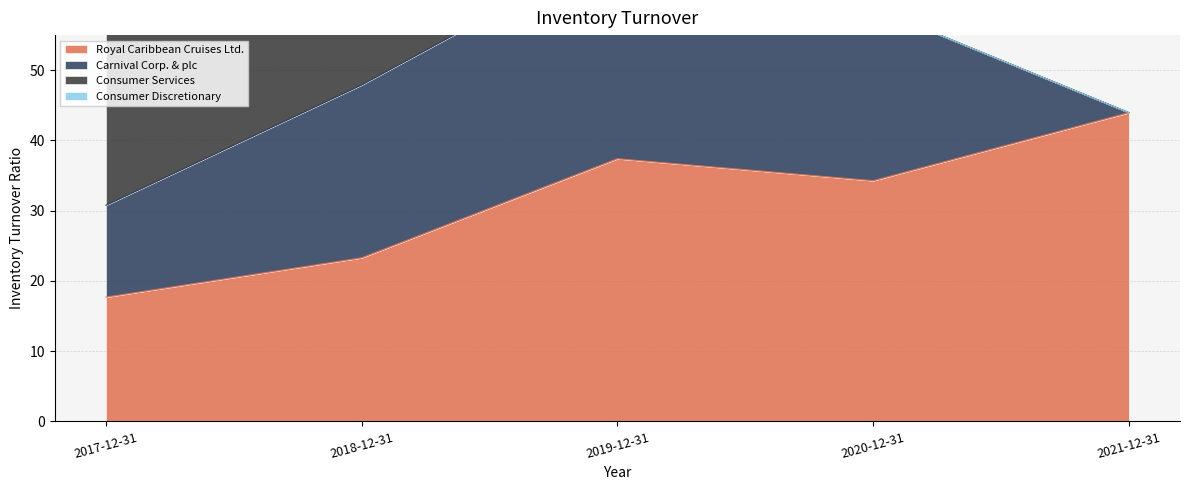

What is the lowest value of the Royal Caribbean Cruises Ltd. series?

17.7